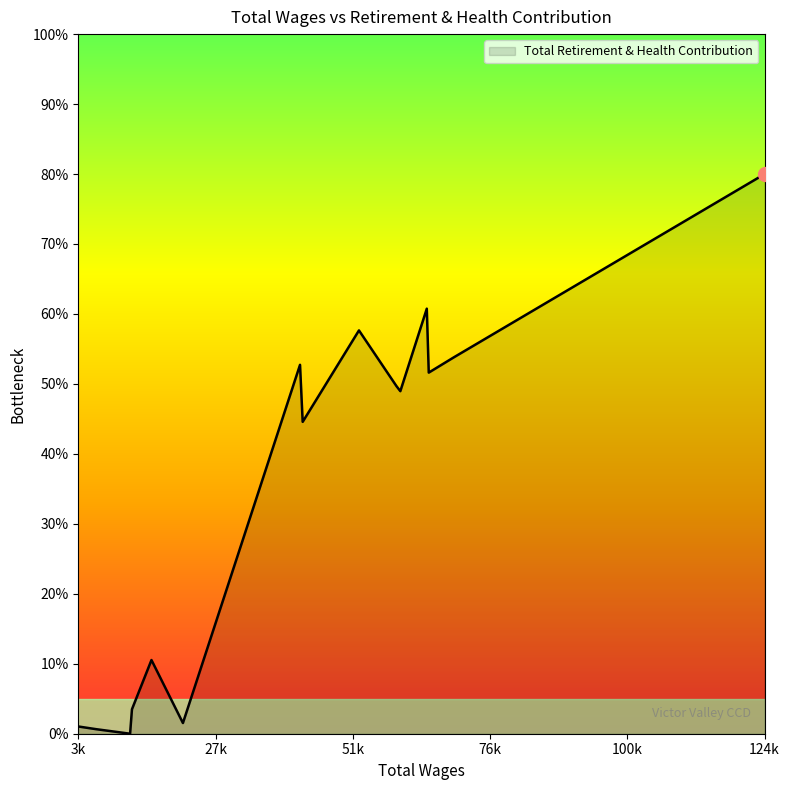

Does the chart have visible grid lines?

No